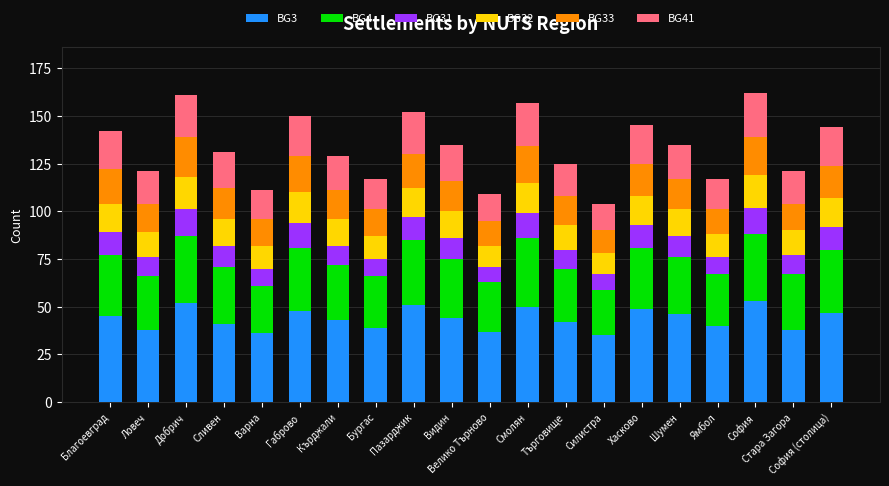

True or false: BG3 has a value of 61 at Благоевград.

False